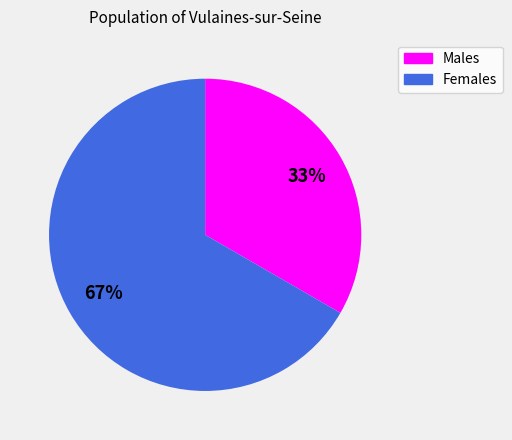

To the nearest percent, what is the average slice percentage?

50%